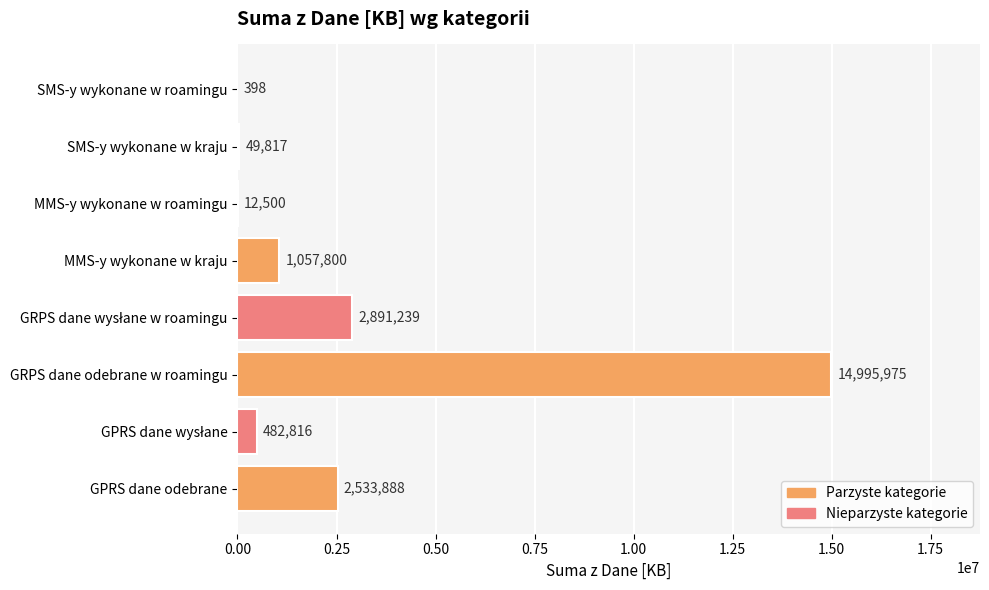

What is the average value?

2753054